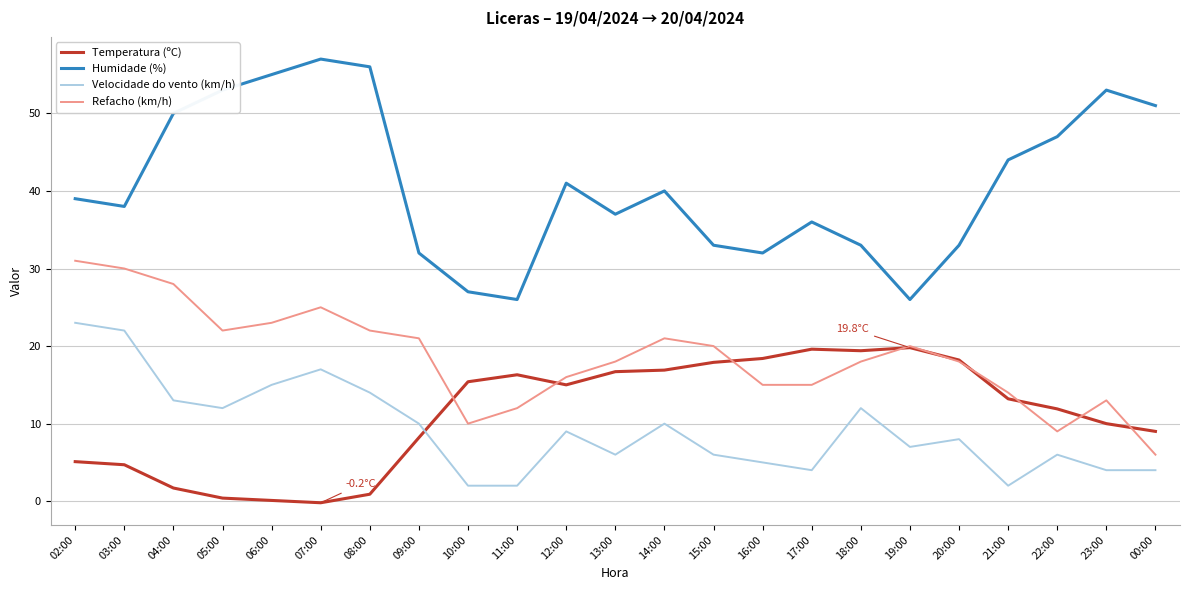

What is the maximum value for Humidade (%)?

57.0